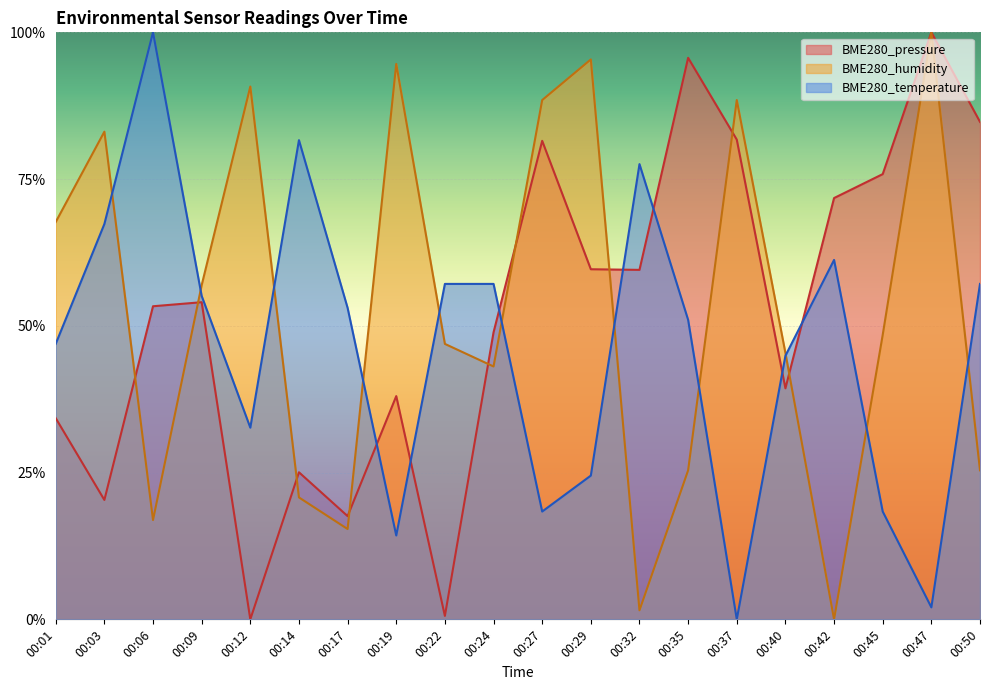

In BME280_temperature, how many points are higher than both neighbors (excluding endpoints)?

4